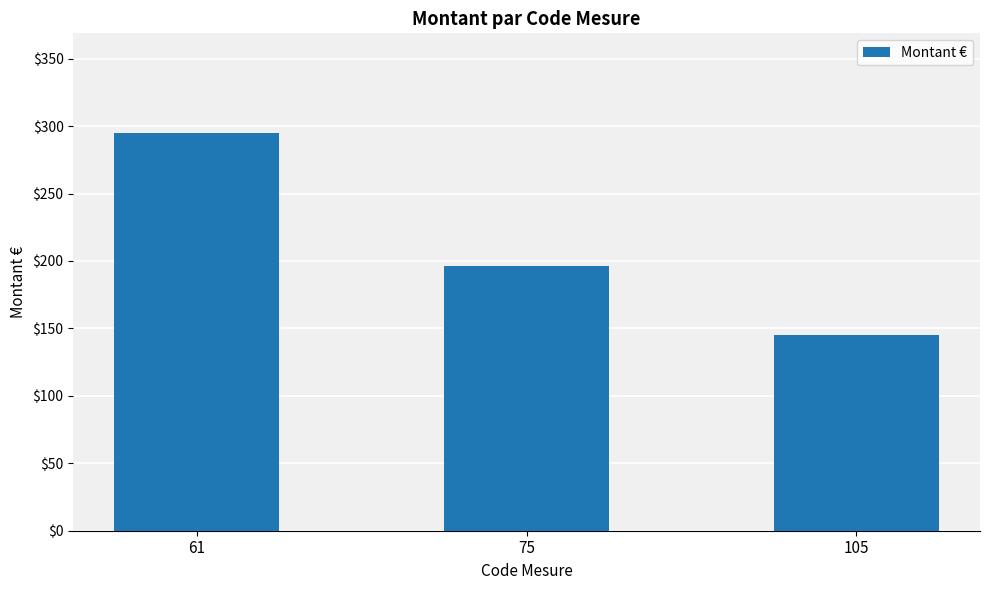

How many distinct data groups are displayed?

1